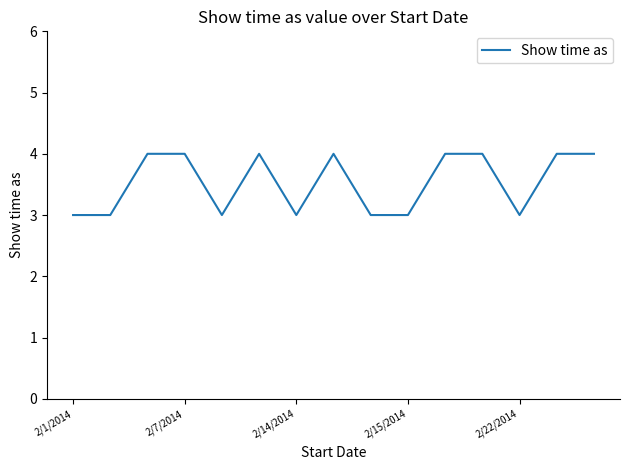

What is the smallest value displayed?

3